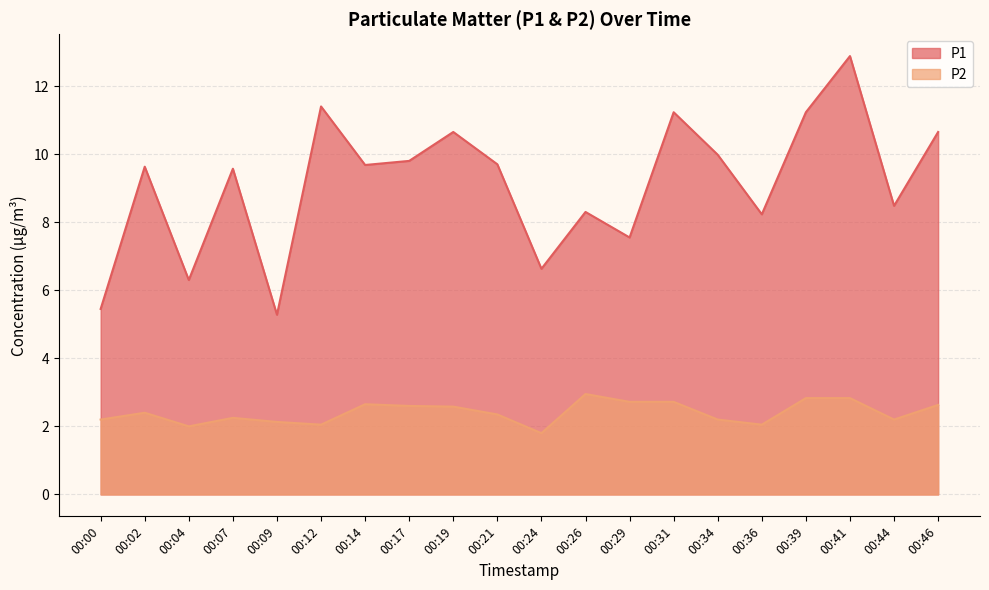

Which series has the largest total across all categories?

P1